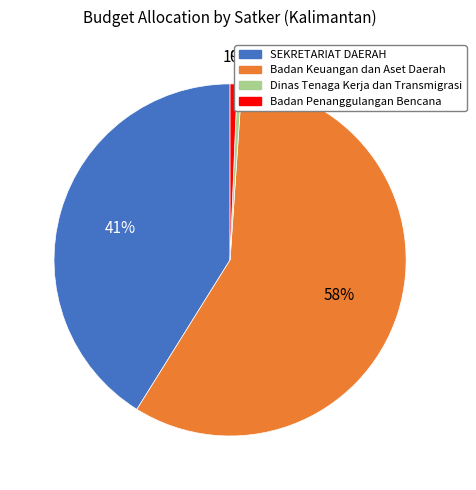

To the nearest percent, what is the average slice percentage?

25%